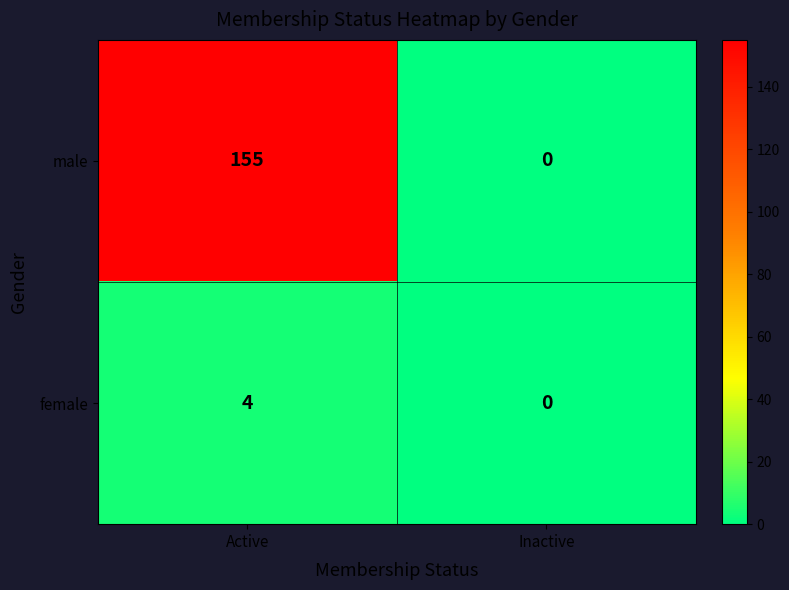

The value of female at Inactive is 0. True or false?

True